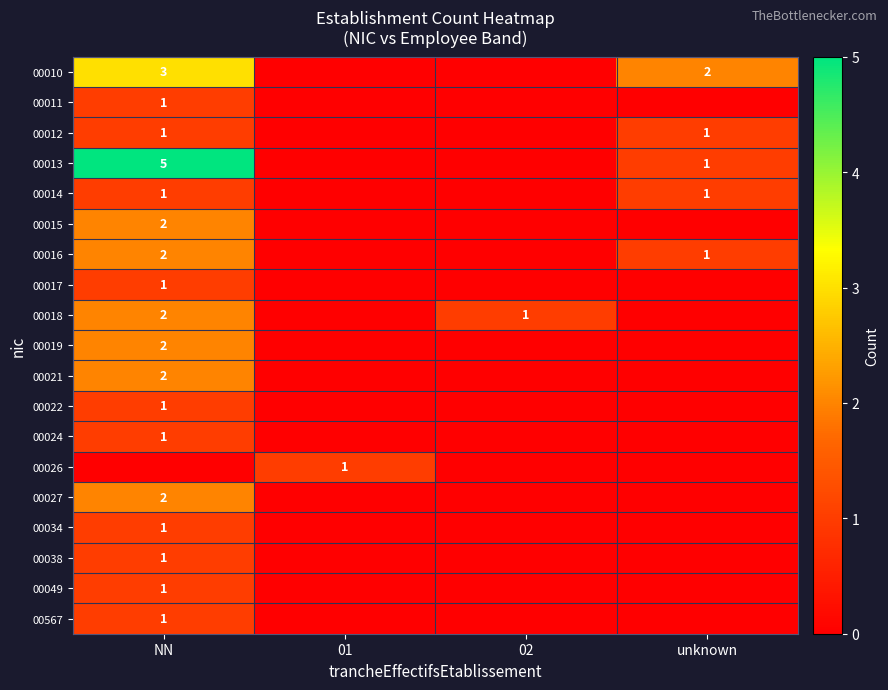

Is it true that 00015 equals 3 at NN?

False